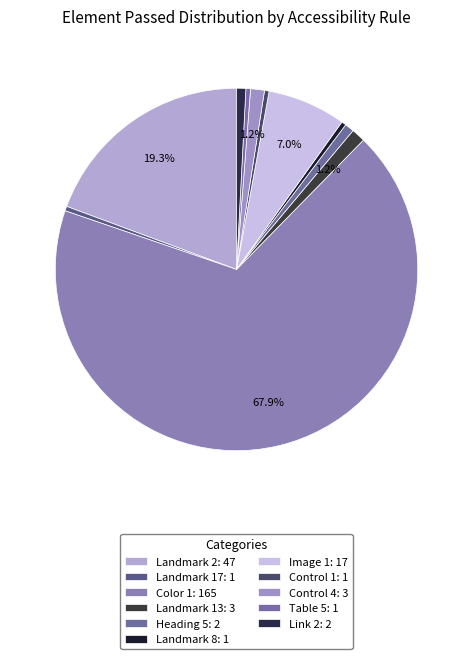

Count the number of slices in the pie.

11